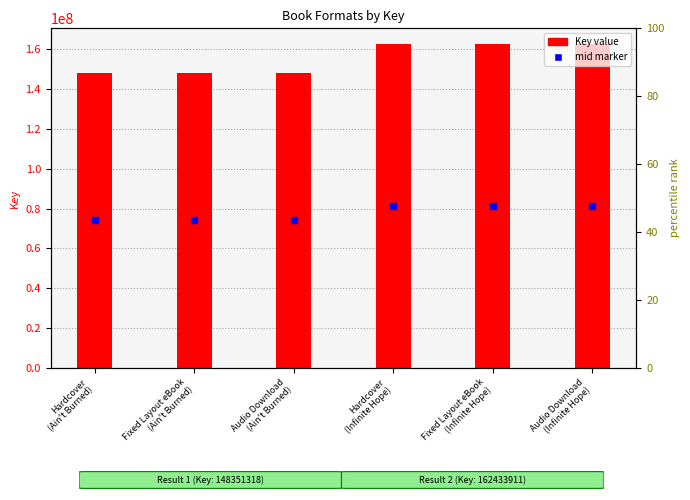

Reading left to right, list all the values displayed in this chart.

Hardcover
(Ain't Burned)=148351318	Fixed Layout eBook
(Ain't Burned)=148351318	Audio Download
(Ain't Burned)=148351318	Hardcover
(Infinite Hope)=162433911	Fixed Layout eBook
(Infinite Hope)=162433911	Audio Download
(Infinite Hope)=162433911